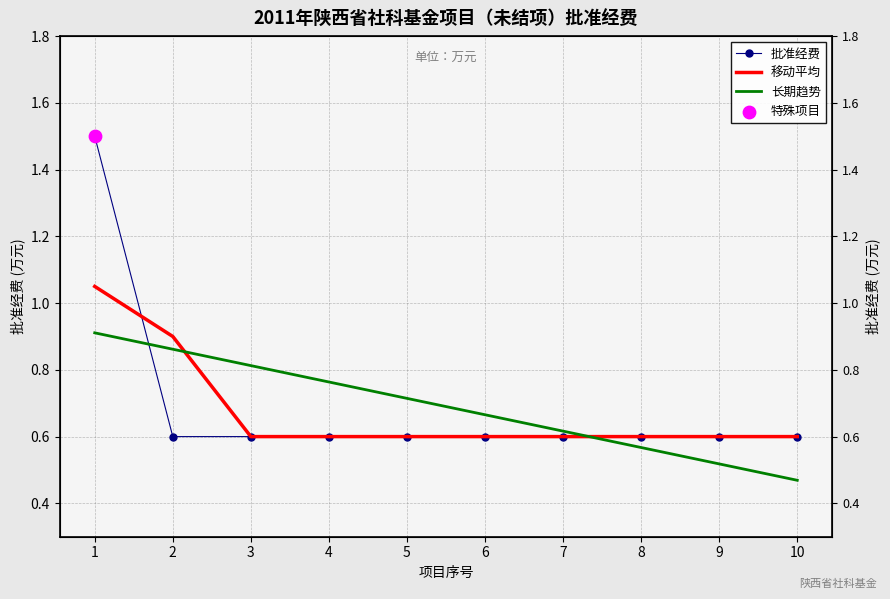

Which series has the largest total across all categories?

批准经费